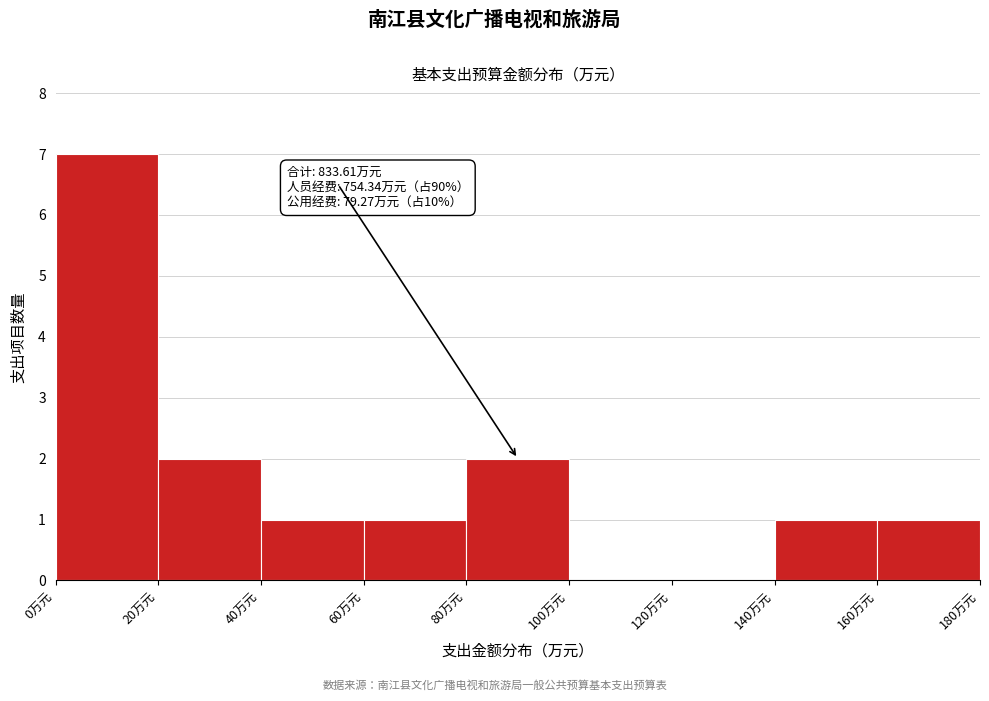

Which range on the x-axis has the tallest bar?

0 to 20